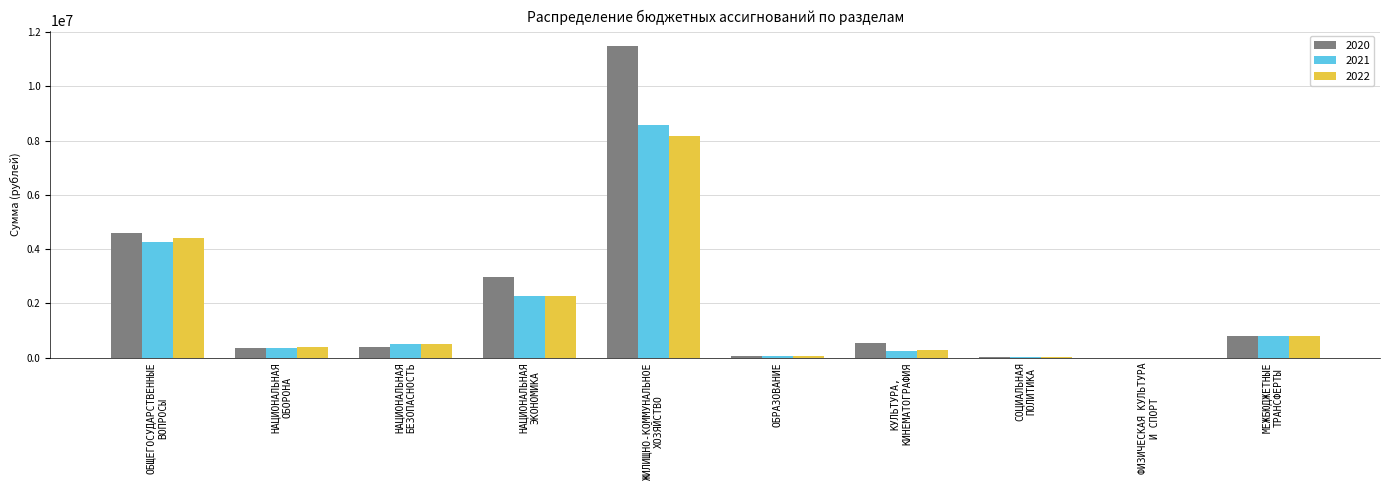

Where does the 2022 series first go above 489290?

ОБЩЕГОСУДАРСТВЕННЫЕ
ВОПРОСЫ